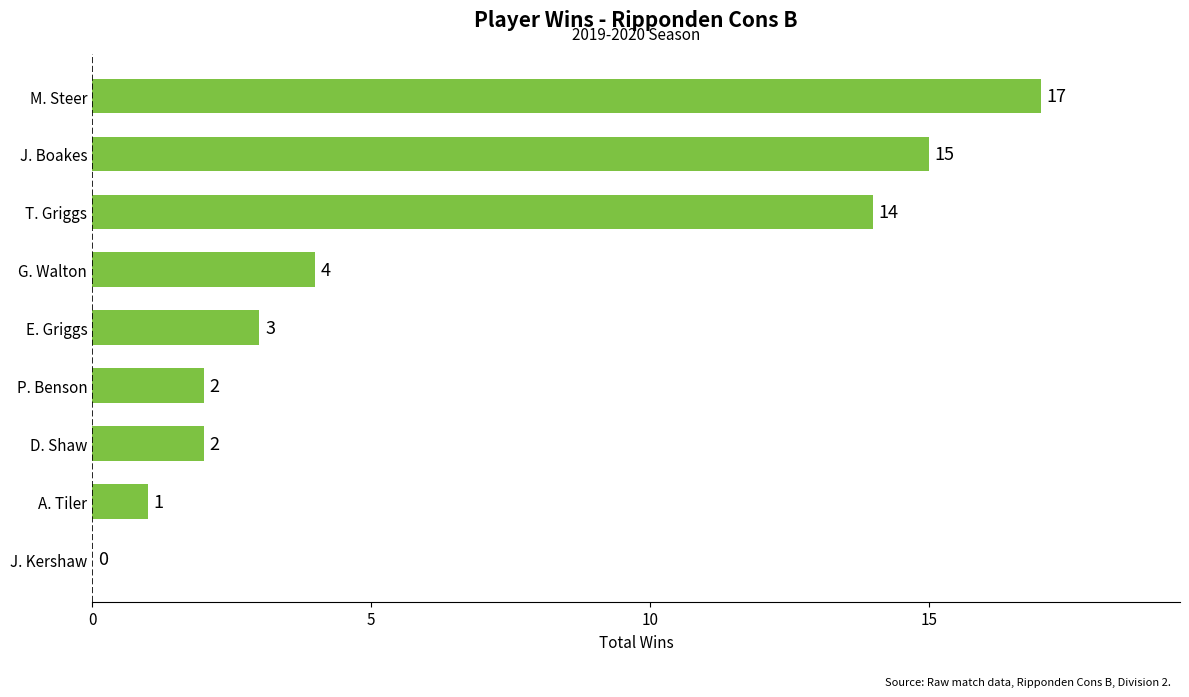

What is the sum of all values?

58